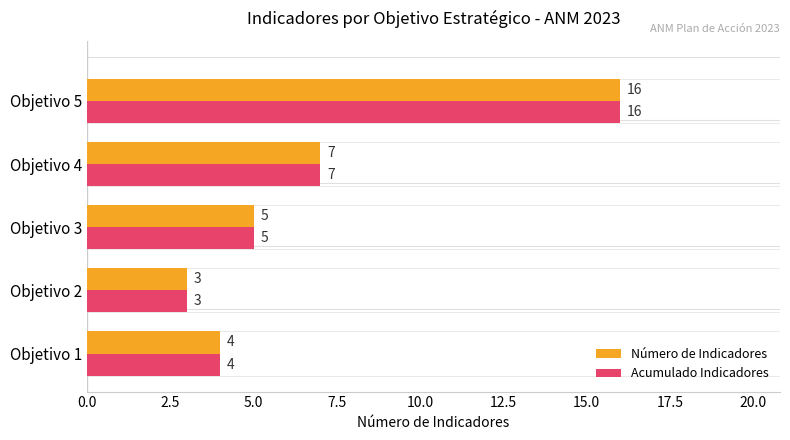

List the labels in order of Acumulado Indicadores value, largest first.

Objetivo 5, Objetivo 4, Objetivo 3, Objetivo 1, Objetivo 2